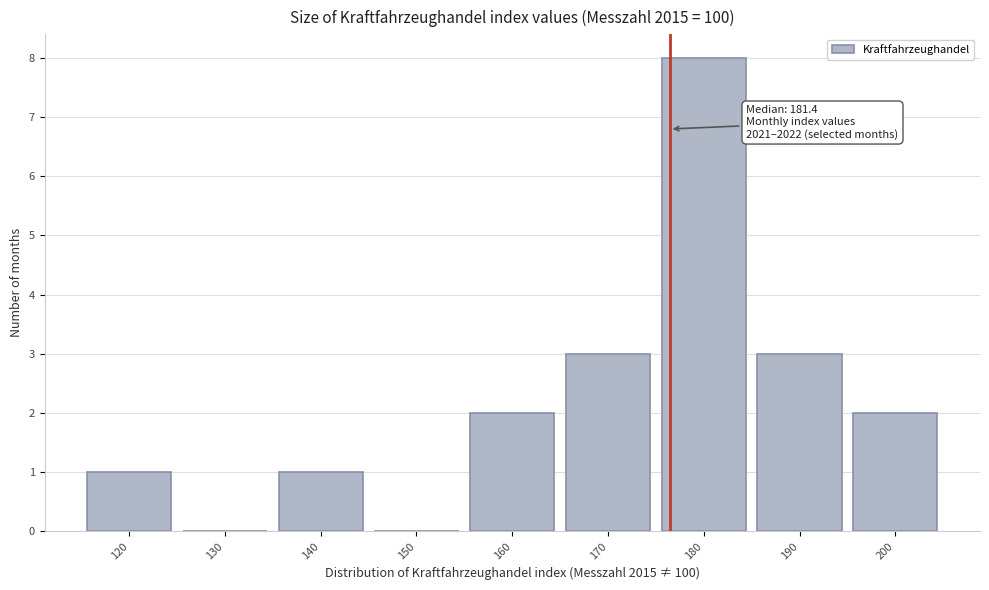

Reading left to right, what are all the values shown in this chart?

120=1	130=0	140=1	150=0	160=2	170=3	180=8	190=3	200=2